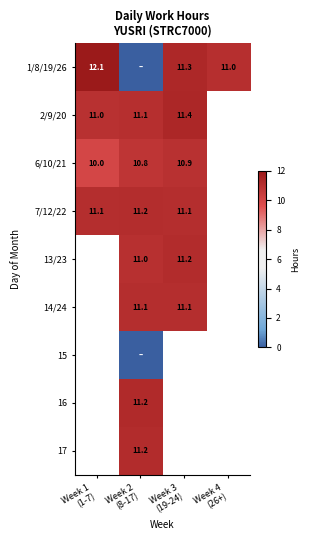

At how many categories does at least one series exceed 0?

4